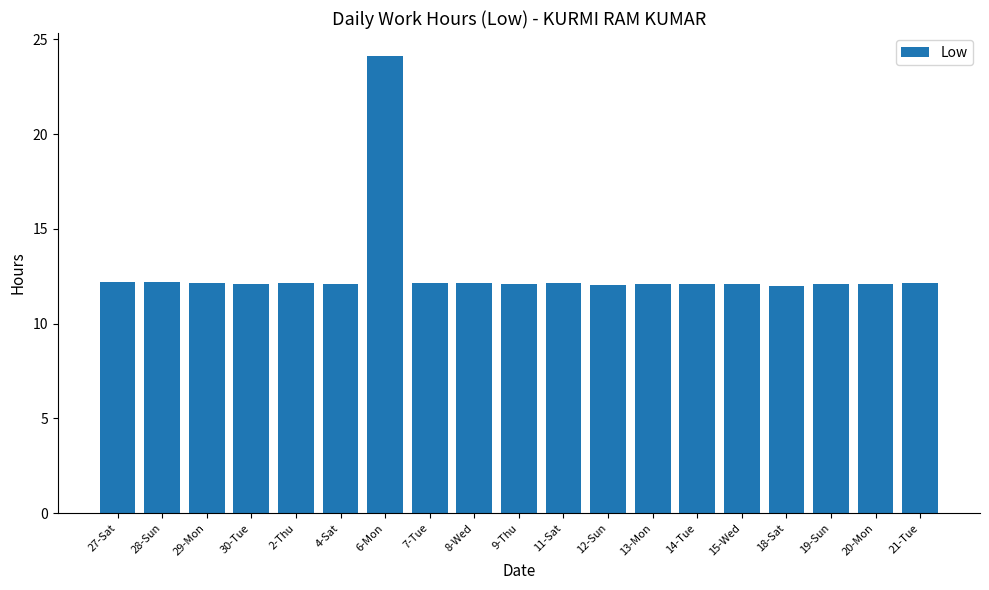

How many categories are shown in the chart?

19